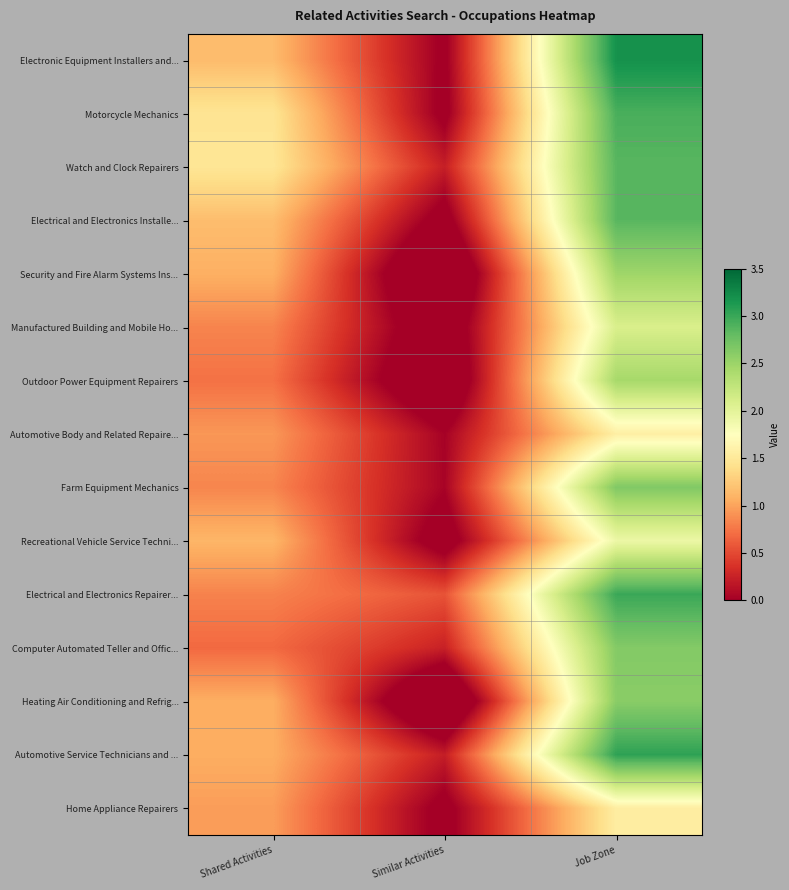

Rank the series by their maximum value, from lowest to highest.

Home Appliance Repairers, Automotive Body and Related Repaire..., Recreational Vehicle Service Techni..., Manufactured Building and Mobile Ho..., Outdoor Power Equipment Repairers, Security and Fire Alarm Systems Ins..., Heating Air Conditioning and Refrig..., Computer Automated Teller and Offic..., Farm Equipment Mechanics, Watch and Clock Repairers, Electrical and Electronics Installe..., Motorcycle Mechanics, Electrical and Electronics Repairer..., Automotive Service Technicians and ..., Electronic Equipment Installers and...